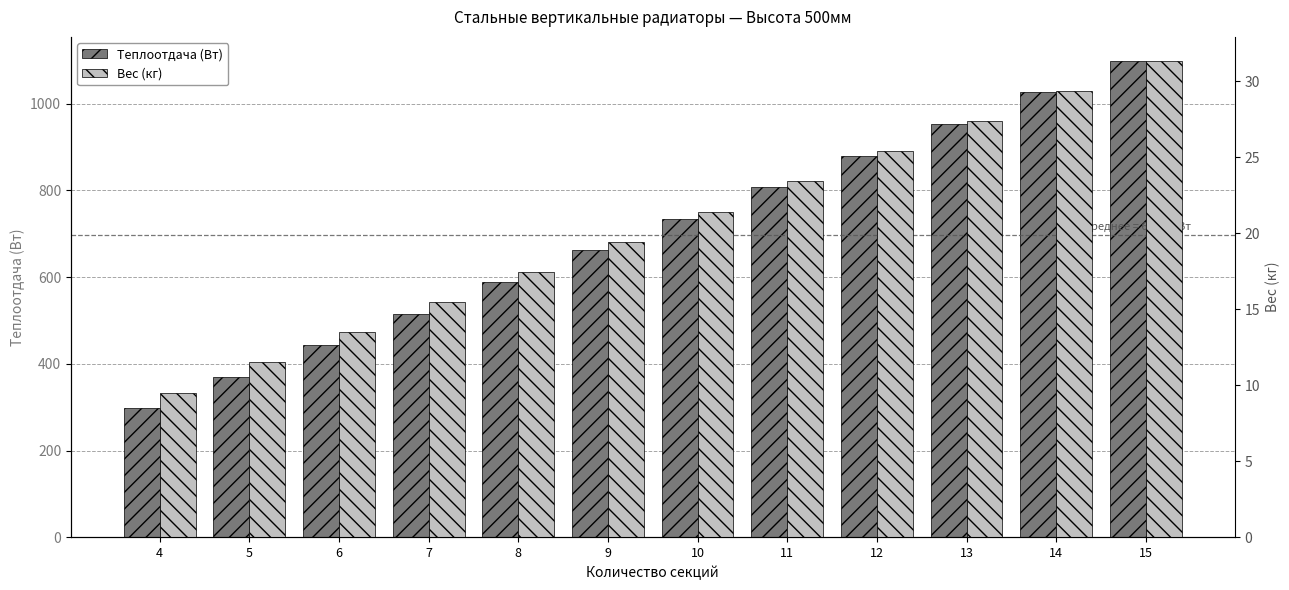

Reading left to right, list all the values displayed in this chart.

Теплоотдача (Вт): 297.2	370.1	443.0	515.8	588.7	661.6	734.5	807.4	880.3	953.2	1026.1	1098.9
Вес (кг): 9.5	11.5	13.5	15.5	17.5	19.4	21.4	23.4	25.4	27.4	29.4	31.4